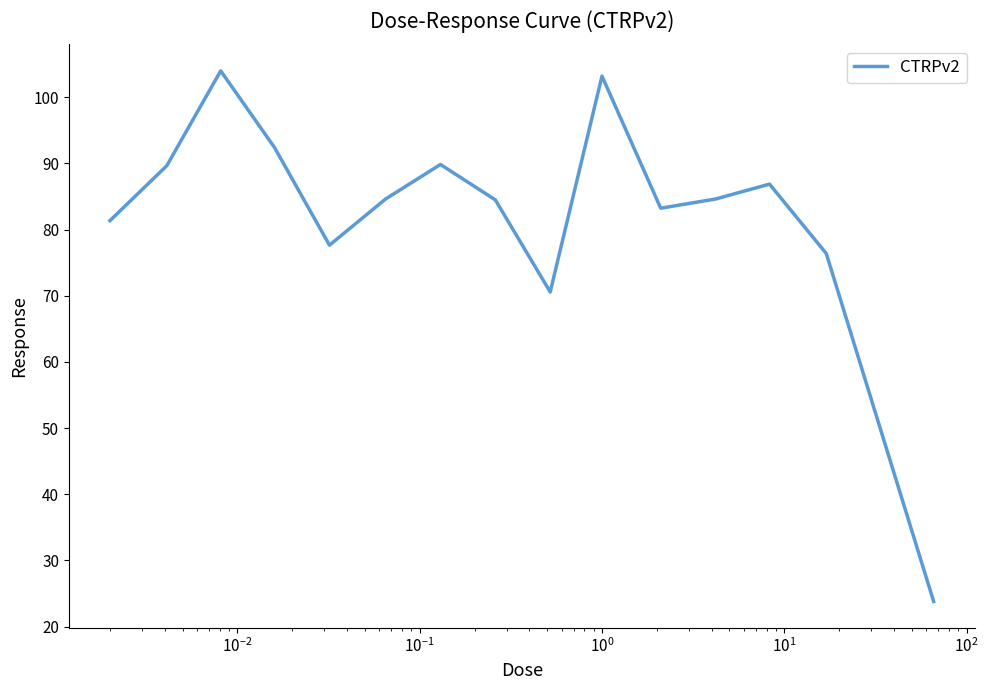

What is the greatest value displayed?

104.0